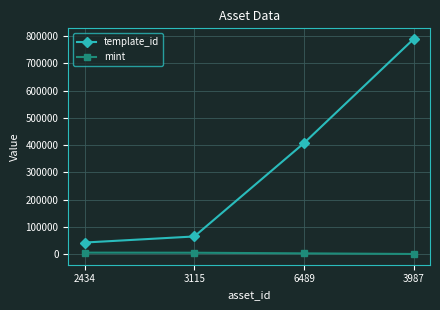

True or false: mint has more than 1 points higher than both neighbors.

False